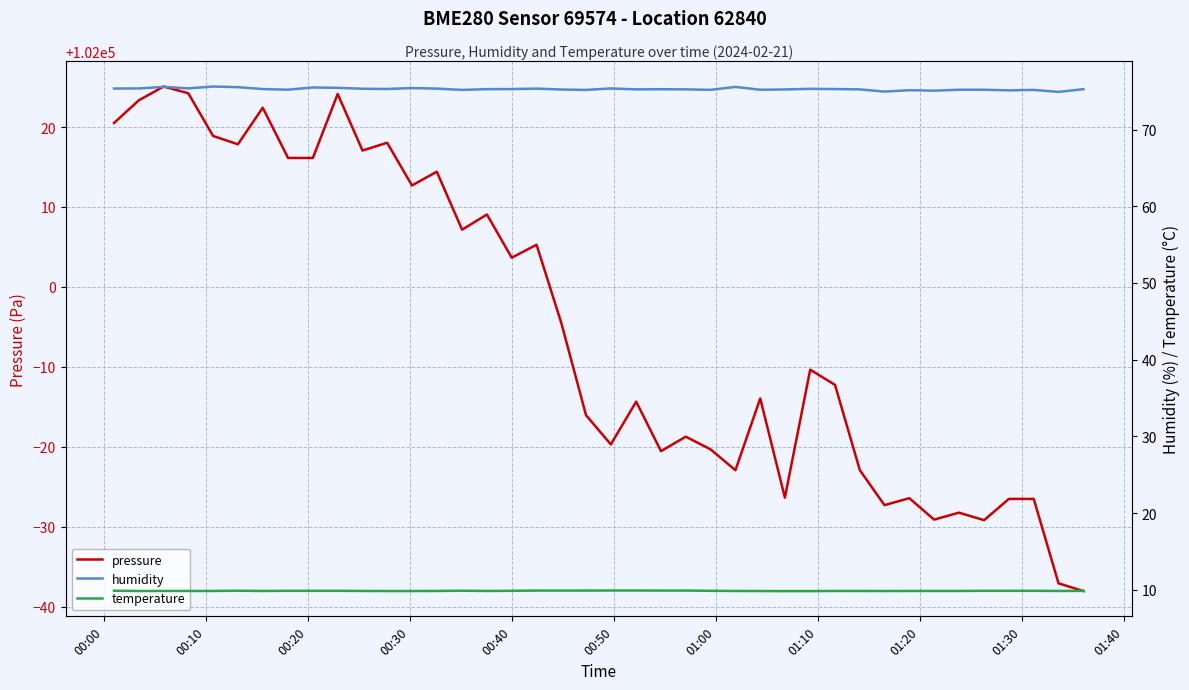

What is the highest value of the pressure series?

102025.1